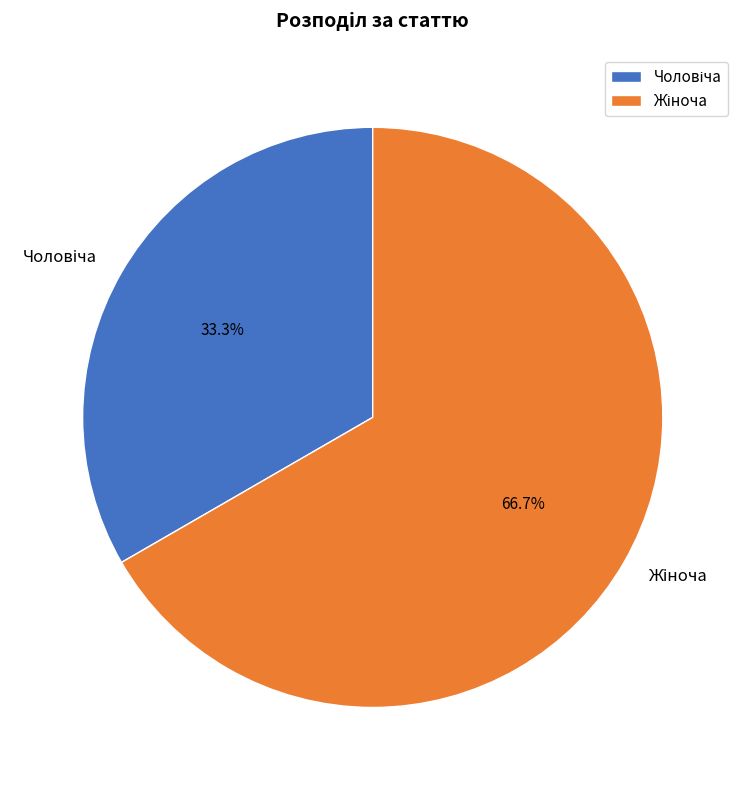

Is there any slice that represents more than half of the pie?

Yes